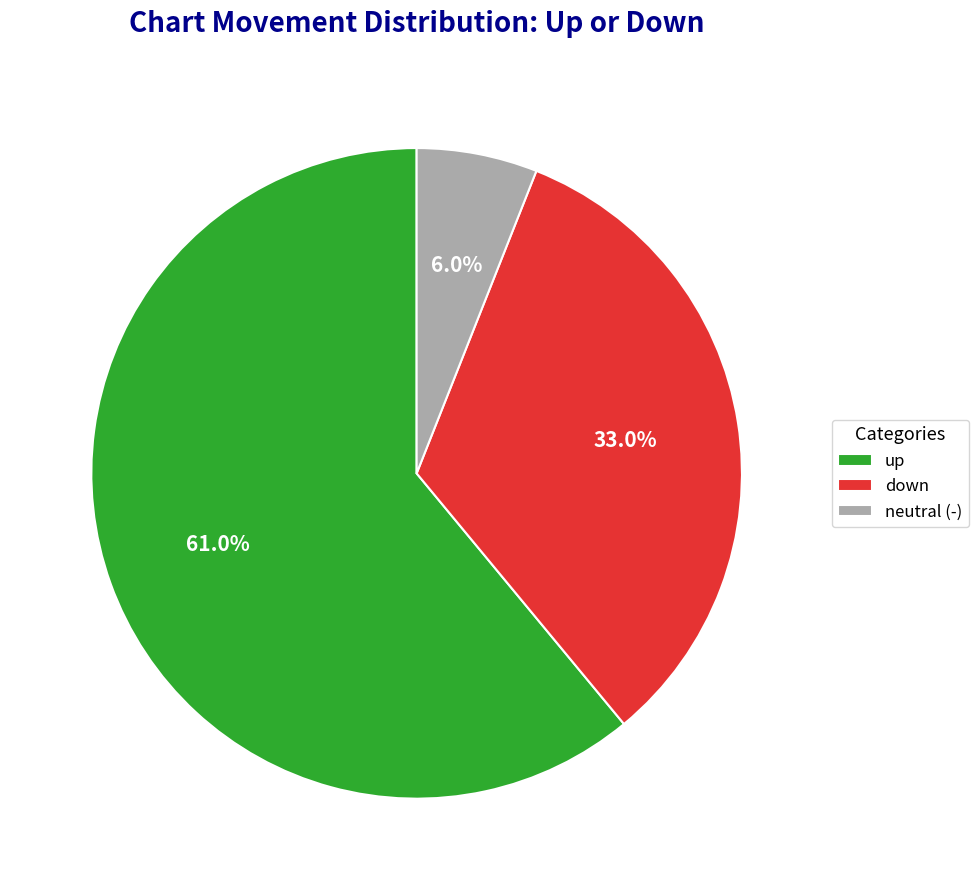

Which slice represents more than half of the pie?

up